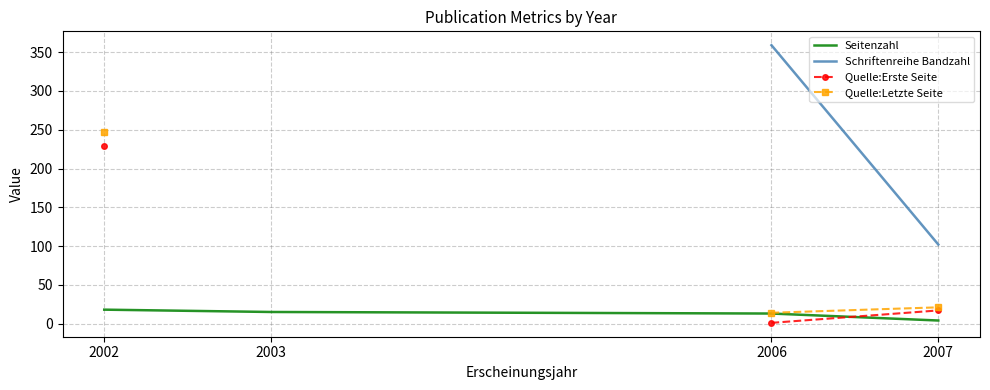

At which category is the sum across all series the highest?

2002